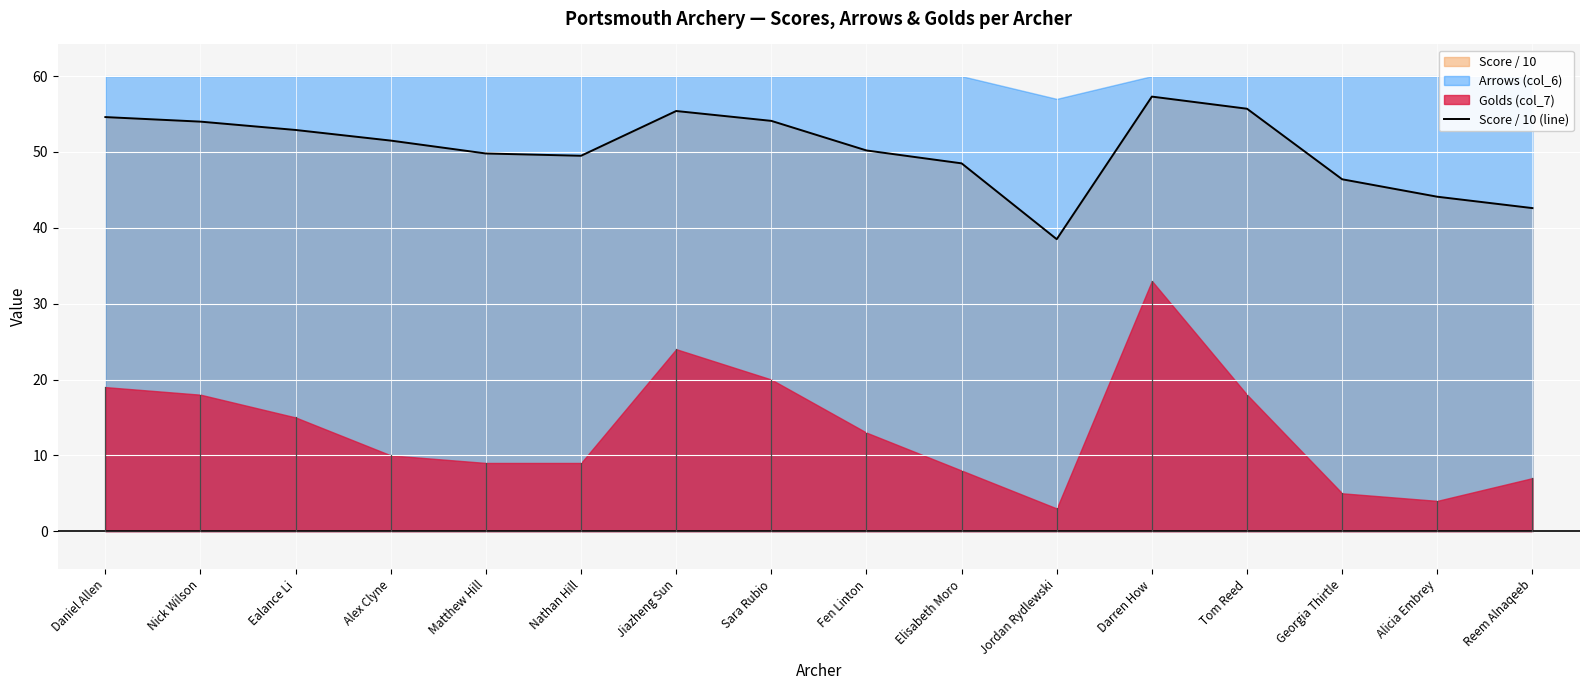

What is the value of the 16th point from the left?

42.6